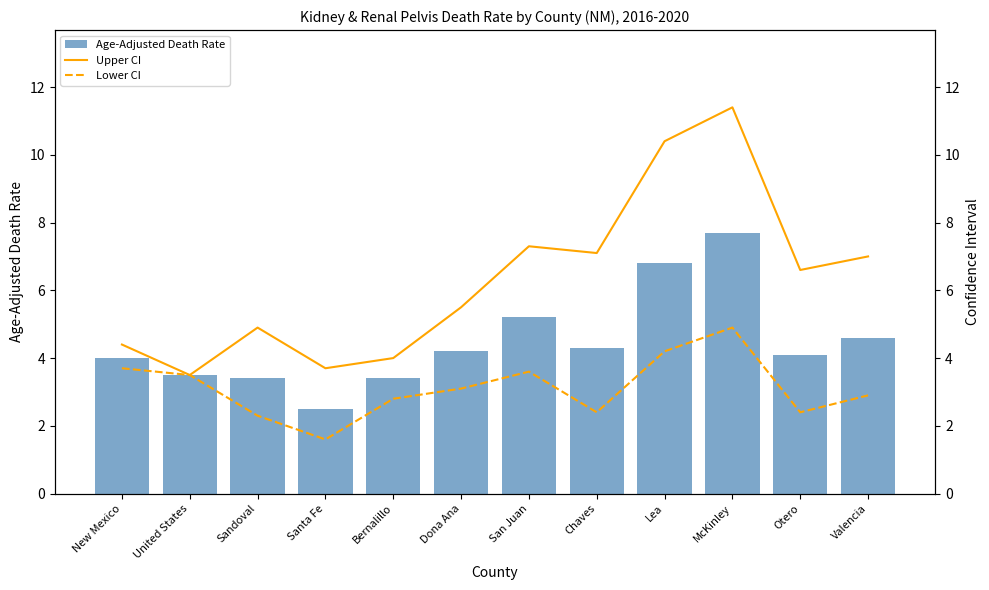

Which series has the widest spread of values?

Upper CI